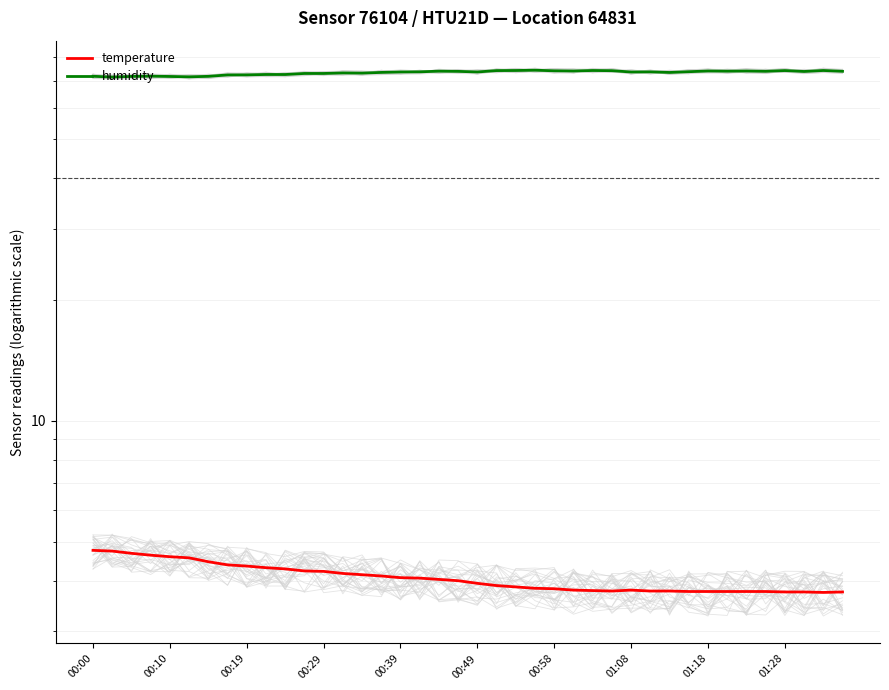

What is the average value of the humidity series?

73.2